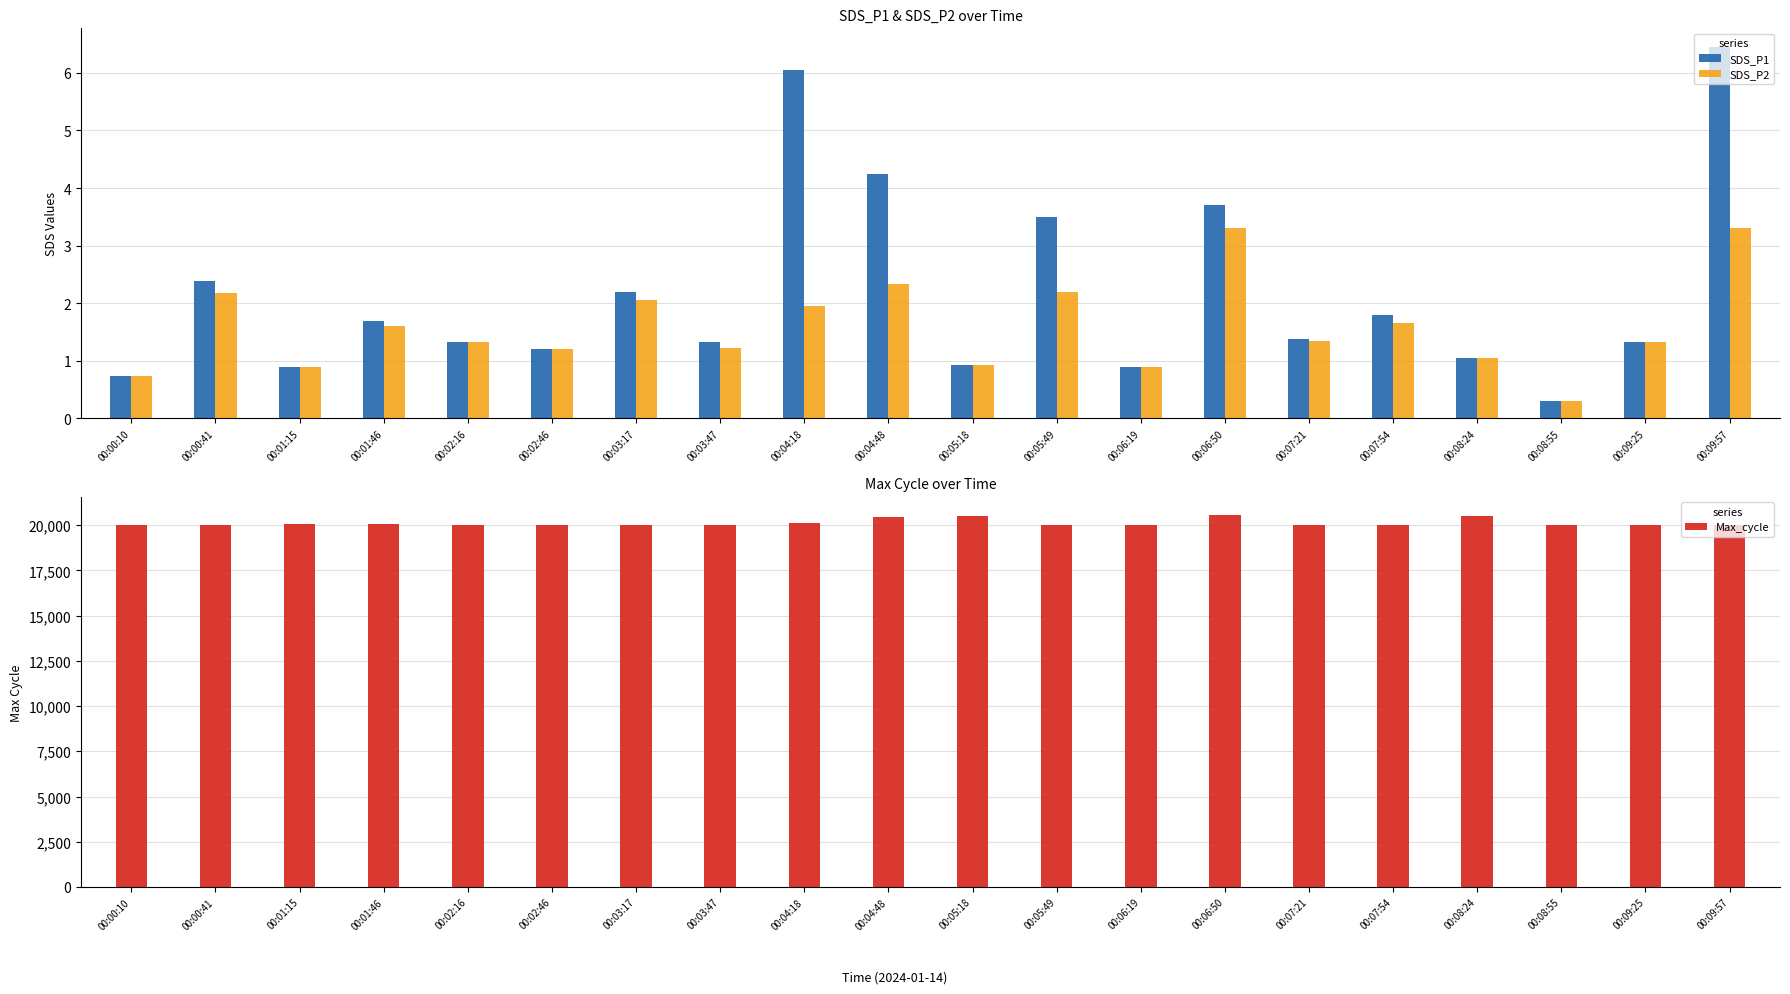

At how many categories does at least one series exceed 3467?

20